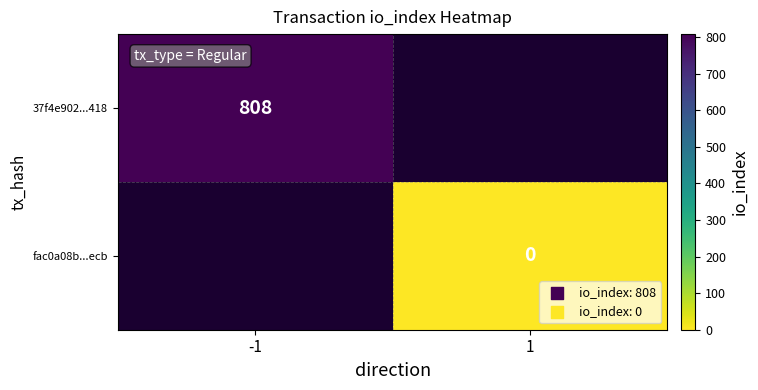

Is the value of 37f4e902...418 at -1 greater than the value of fac0a08b...ecb at 1?

Yes